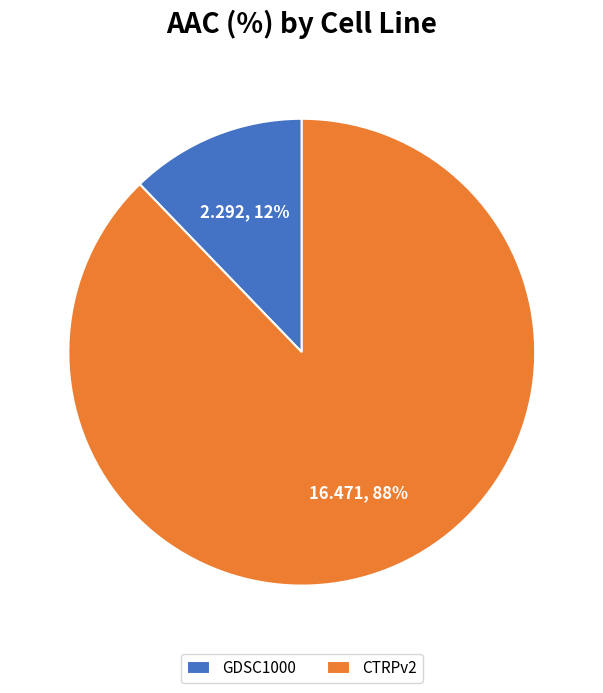

Rank the categories by value from highest to lowest.

CTRPv2, GDSC1000